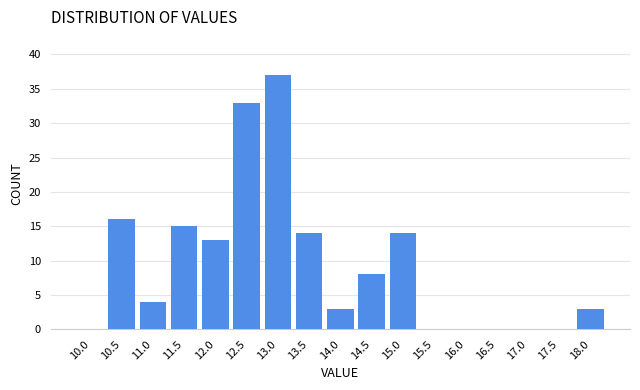

Reading left to right, extract all data points from this chart.

10.0=0	10.5=16	11.0=4	11.5=15	12.0=13	12.5=33	13.0=37	13.5=14	14.0=3	14.5=8	15.0=14	15.5=0	16.0=0	16.5=0	17.0=0	17.5=0	18.0=3